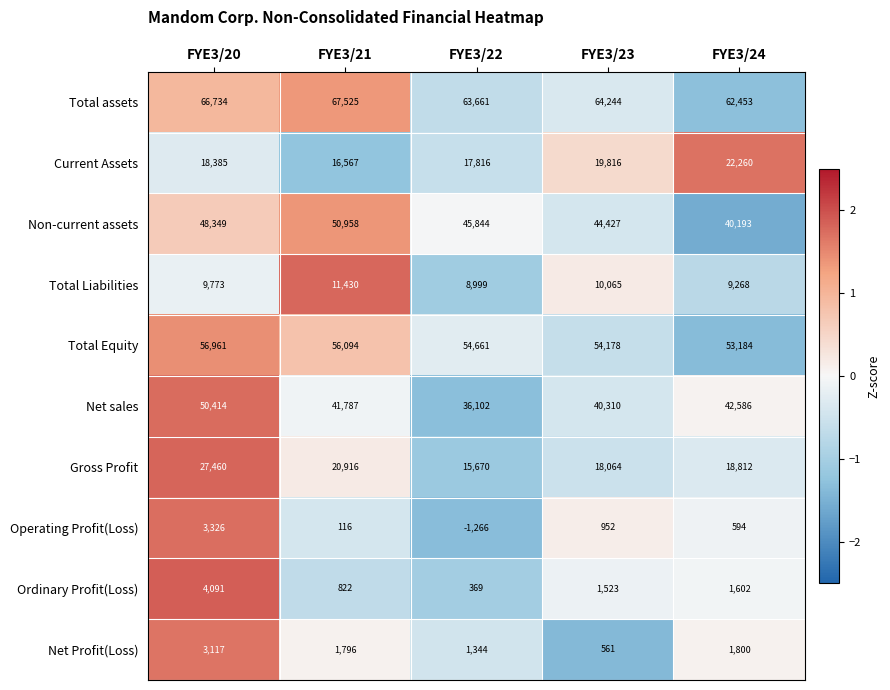

Rank the series at FYE3/20 from lowest to highest value.

Net Profit(Loss), Operating Profit(Loss), Ordinary Profit(Loss), Total Liabilities, Current Assets, Gross Profit, Non-current assets, Net sales, Total Equity, Total assets